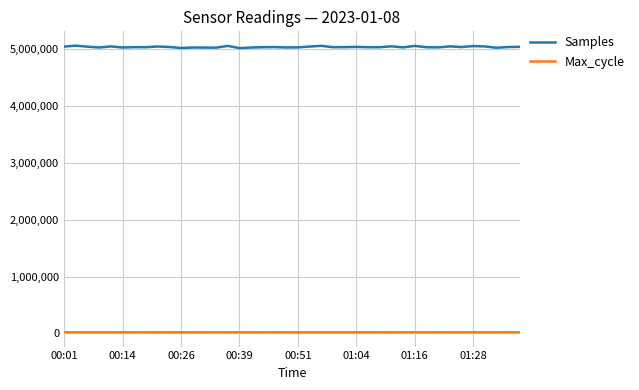

Rank the series by their average value, from lowest to highest.

Max_cycle, Samples